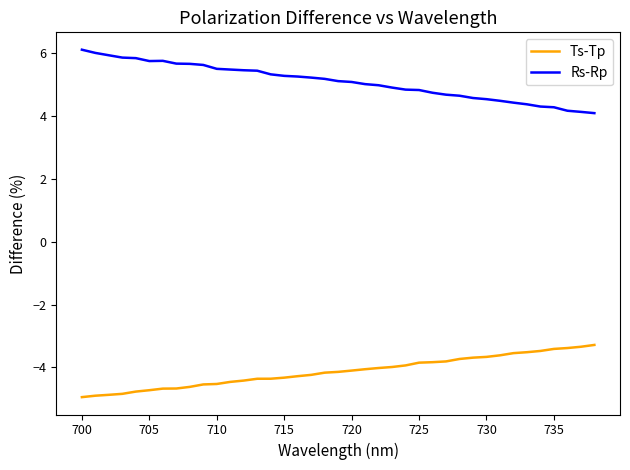

What is the lowest value of the Rs-Rp series?

4.1